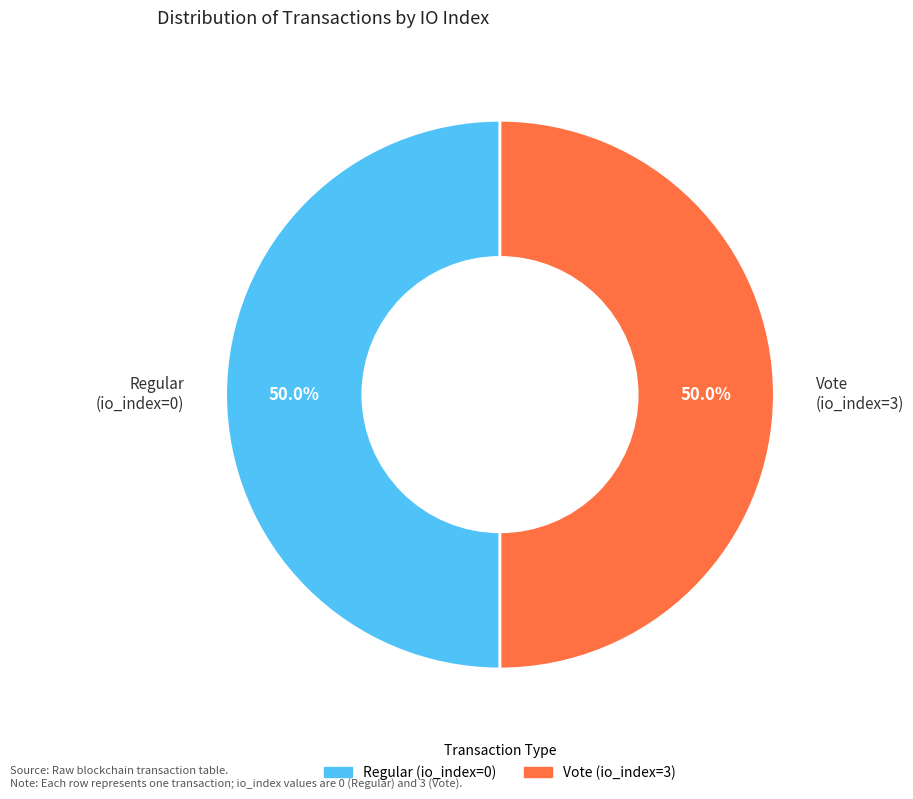

What is the ratio of the value at Regular (io_index=0) to the value at Vote (io_index=3)?

1.0